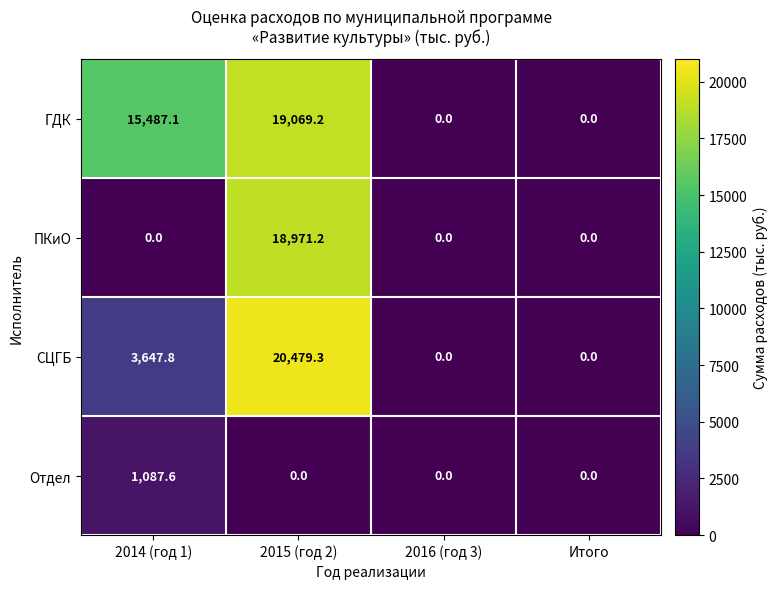

Reading right to left, extract all data points from this chart.

ГДК: Итого=0.0	2016 (год 3)=0.0	2015 (год 2)=19069.2	2014 (год 1)=15487.1
ПКиО: Итого=0.0	2016 (год 3)=0.0	2015 (год 2)=18971.2	2014 (год 1)=0.0
СЦГБ: Итого=0.0	2016 (год 3)=0.0	2015 (год 2)=20479.3	2014 (год 1)=3647.8
Отдел: Итого=0.0	2016 (год 3)=0.0	2015 (год 2)=0.0	2014 (год 1)=1087.6